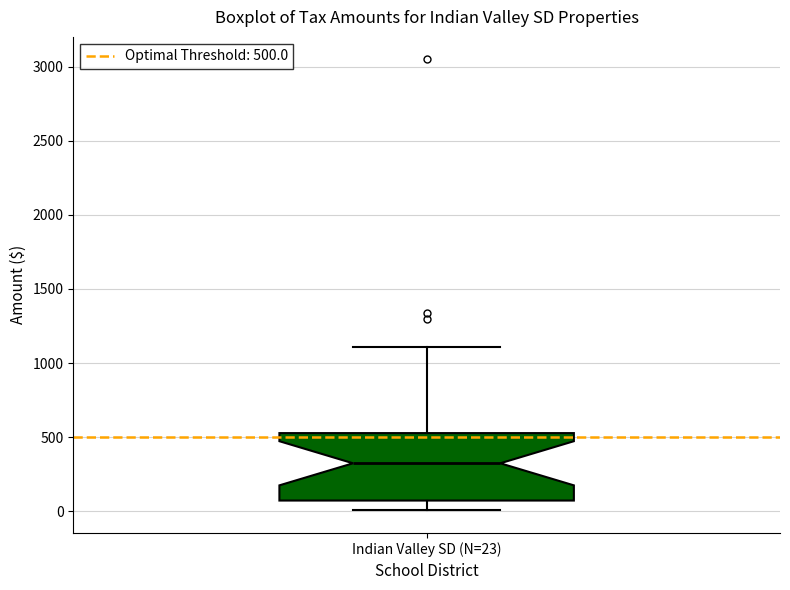

Transcribe this box plot: give where the median line is, the range the box spans, and where the two whiskers end, as read against the y-axis. The values are not printed on the chart, so give them approximately, as read against the axis.

median 300, box 50 to 550, whiskers 0 to 1100